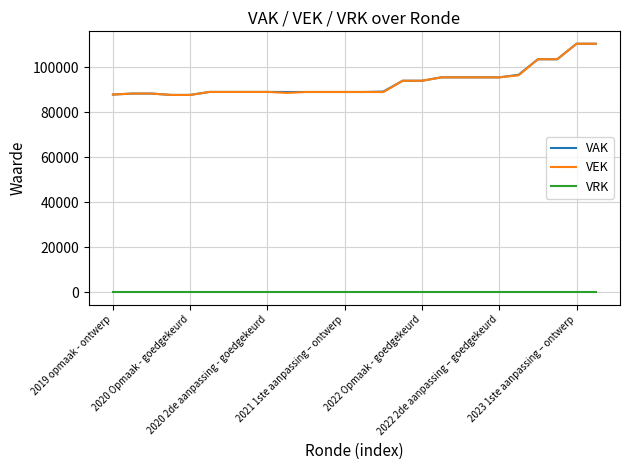

True or false: VRK and VAK cross at least once.

False